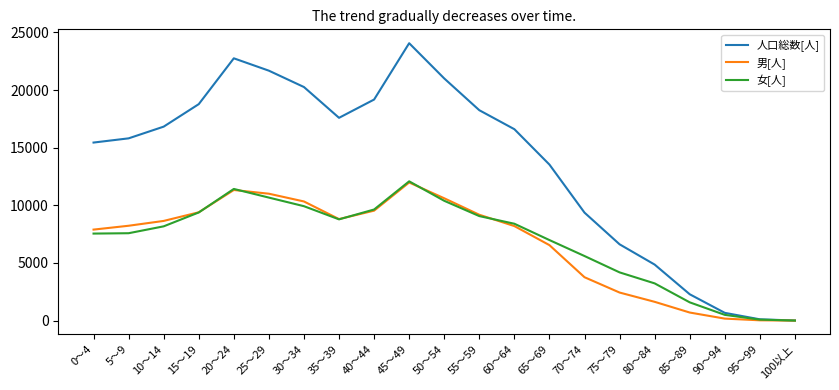

In 男[人], how many points are lower than both neighbors (excluding endpoints)?

1